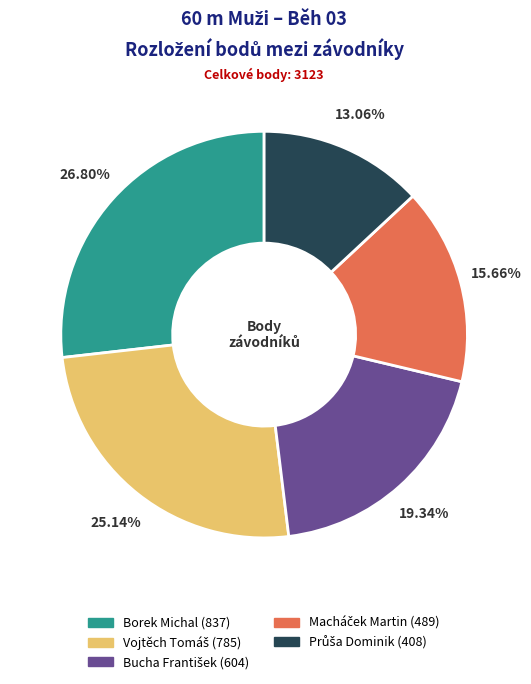

Is there a majority slice in this chart?

No